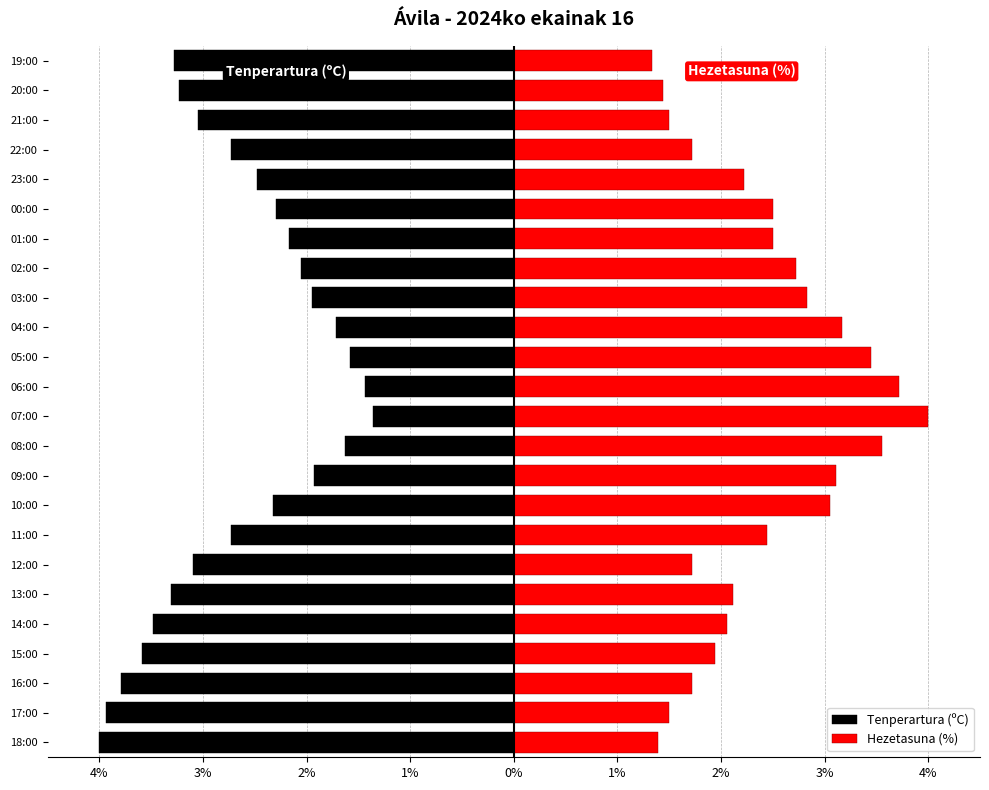

Reading left to right, transcribe all the data shown in this chart.

Tenperartura (ºC): -4.0	-3.9	-3.8	-3.6	-3.5	-3.3	-3.1	-2.7	-2.3	-1.9	-1.6	-1.4	-1.4	-1.6	-1.7	-1.9	-2.1	-2.2	-2.3	-2.5	-2.7	-3.0	-3.2	-3.3
Hezetasuna (%): 1.4	1.5	1.7	1.9	2.1	2.1	1.7	2.4	3.1	3.1	3.6	4.0	3.7	3.4	3.2	2.8	2.7	2.5	2.5	2.2	1.7	1.5	1.4	1.3